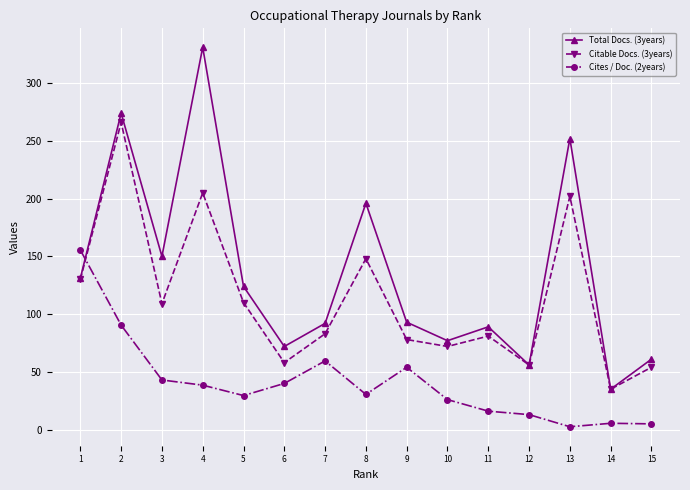

In Cites / Doc. (2years), how many points are lower than both neighbors (excluding endpoints)?

3